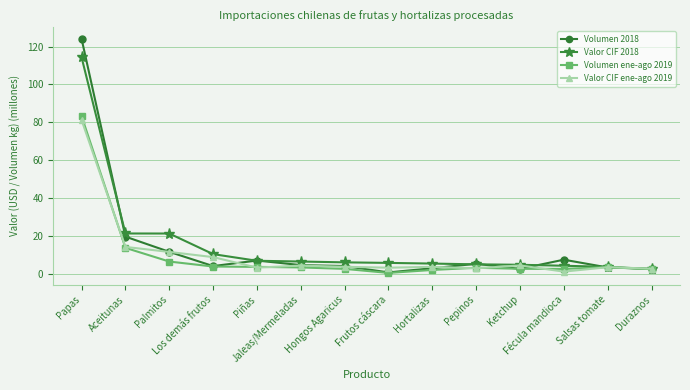

What is the value of the Volumen 2018 point at the 9th from the left?

3.0